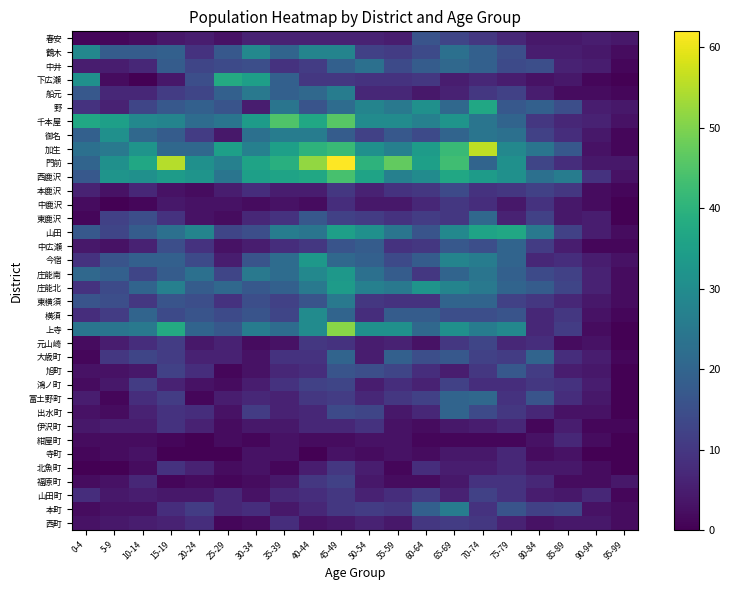

Which has a higher value, 90-94 or 25-29?

90-94